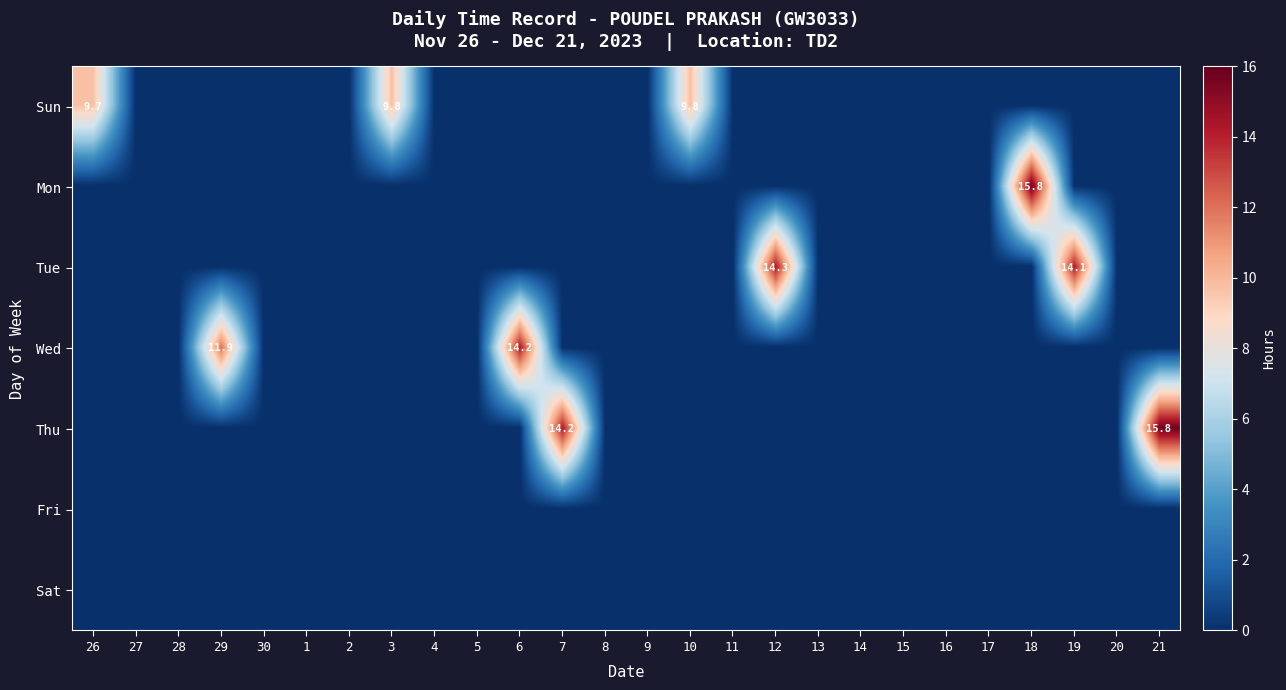

True or false: Mon has a value of 15.8 at 18.

True